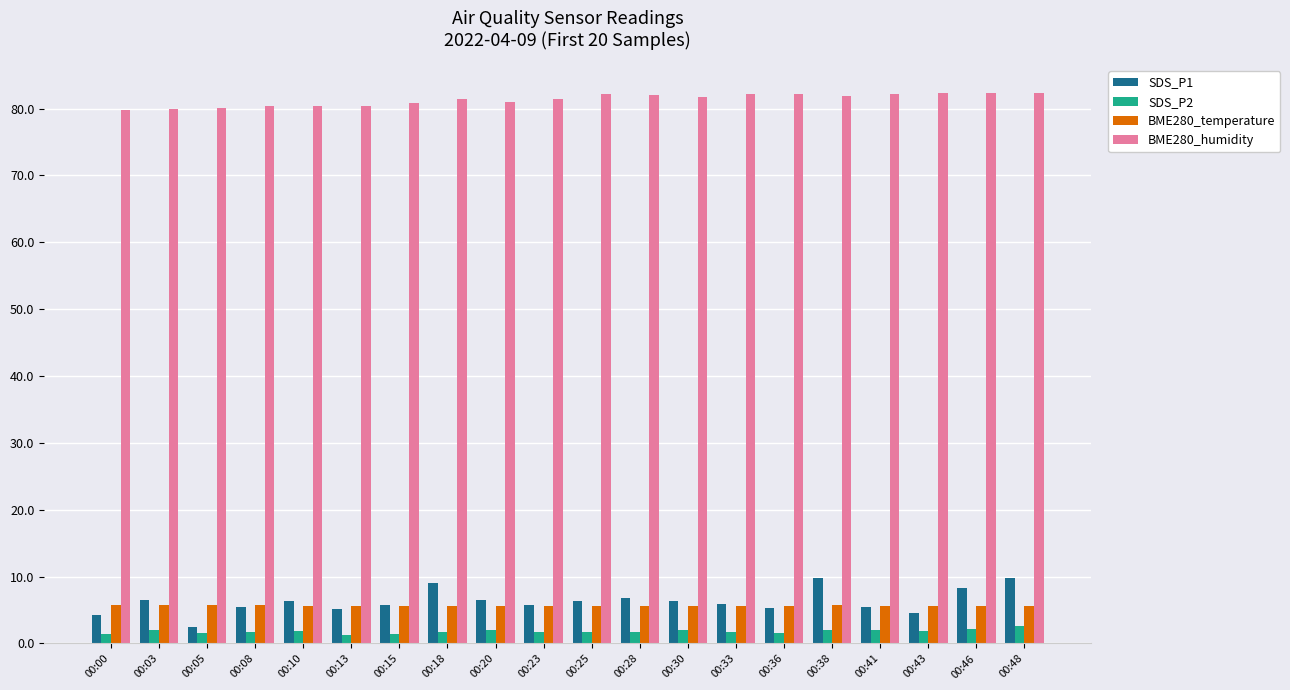

What are all the series names shown in the legend?

SDS_P1, SDS_P2, BME280_temperature, BME280_humidity